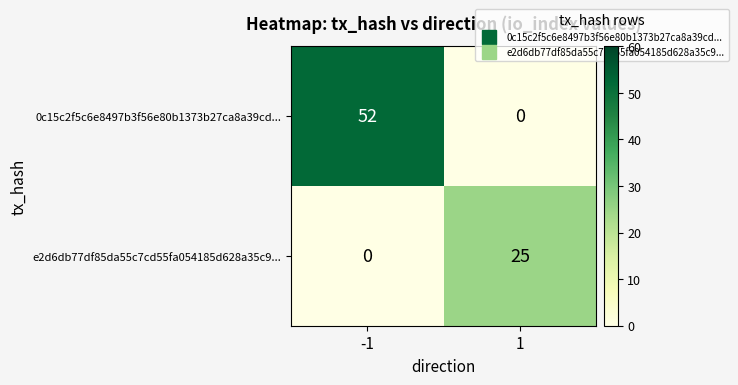

Rank the series by their maximum value, from highest to lowest.

0c15c2f5c6e8497b3f56e80b1373b27ca8a39cd..., e2d6db77df85da55c7cd55fa054185d628a35c9...